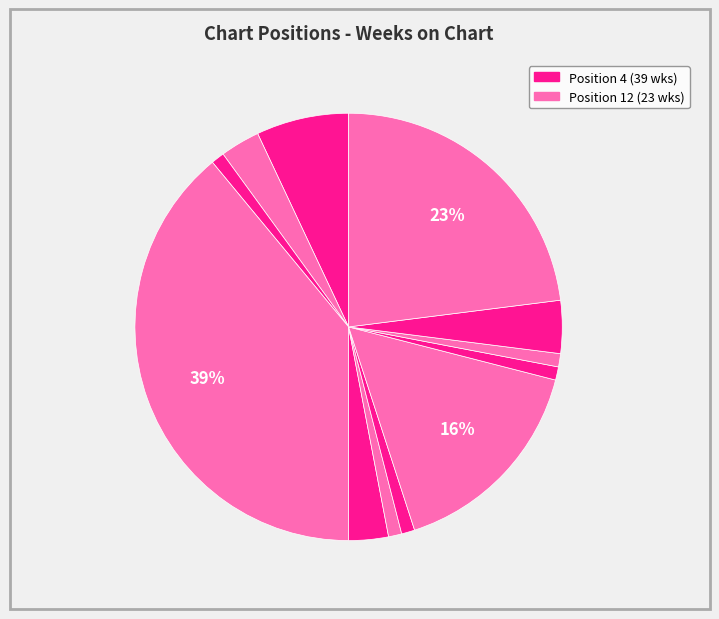

How many slices are in this pie chart?

12